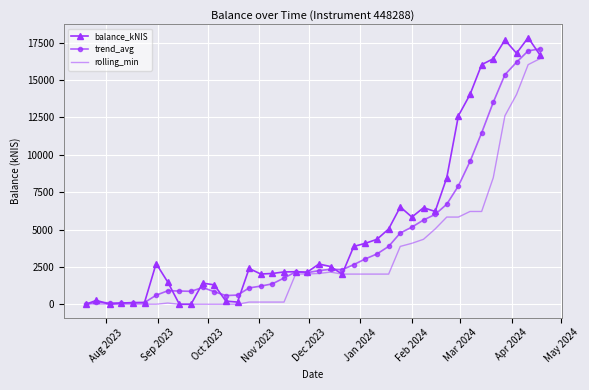

Rank the series by their average value, from lowest to highest.

rolling_min, trend_avg, balance_kNIS